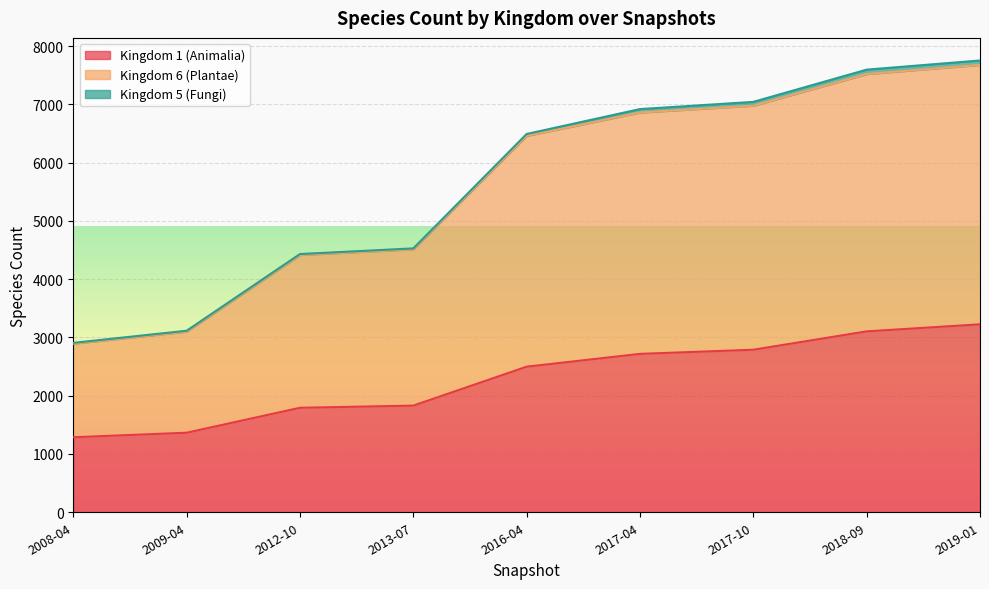

How many data points does each series have?

9